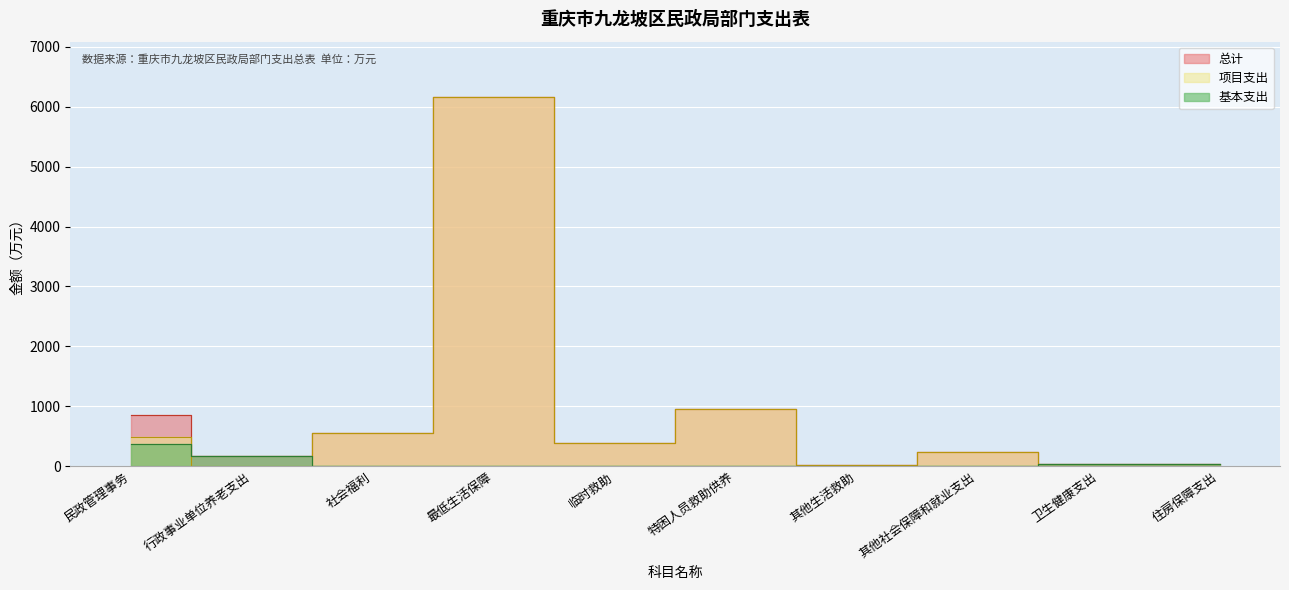

Does the chart display data point markers on the line(s)?

No